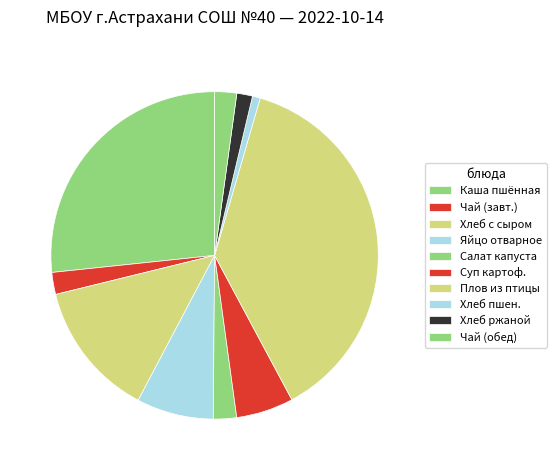

How many slices are in this pie chart?

10